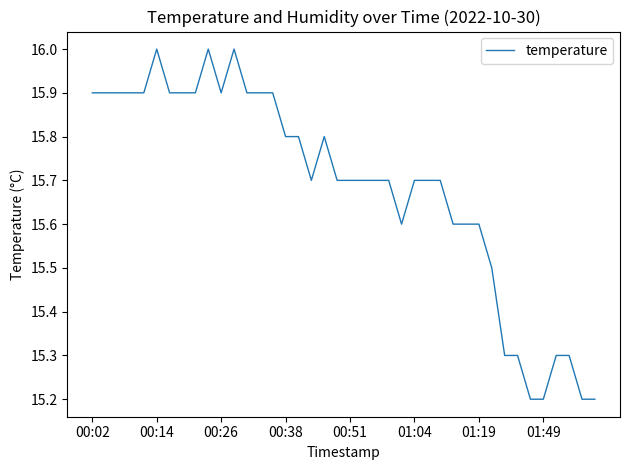

What is the smallest value displayed?

15.2